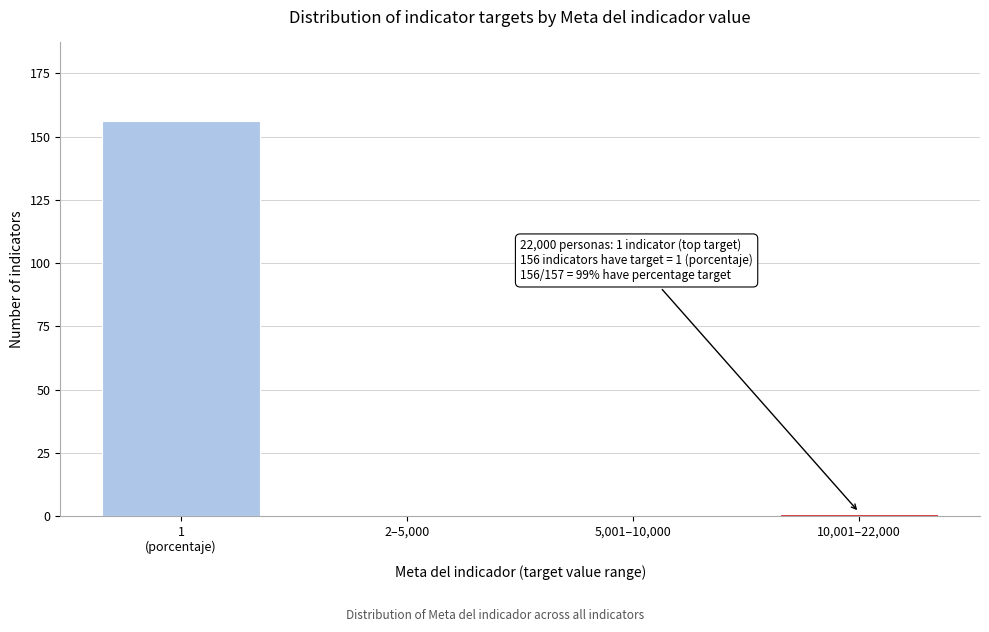

The chart shows a value of 0 at 5,001–10,000. True or false?

True